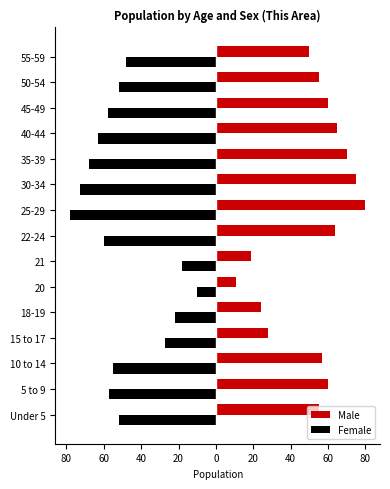

What are all the series names shown in the legend?

Male, Female